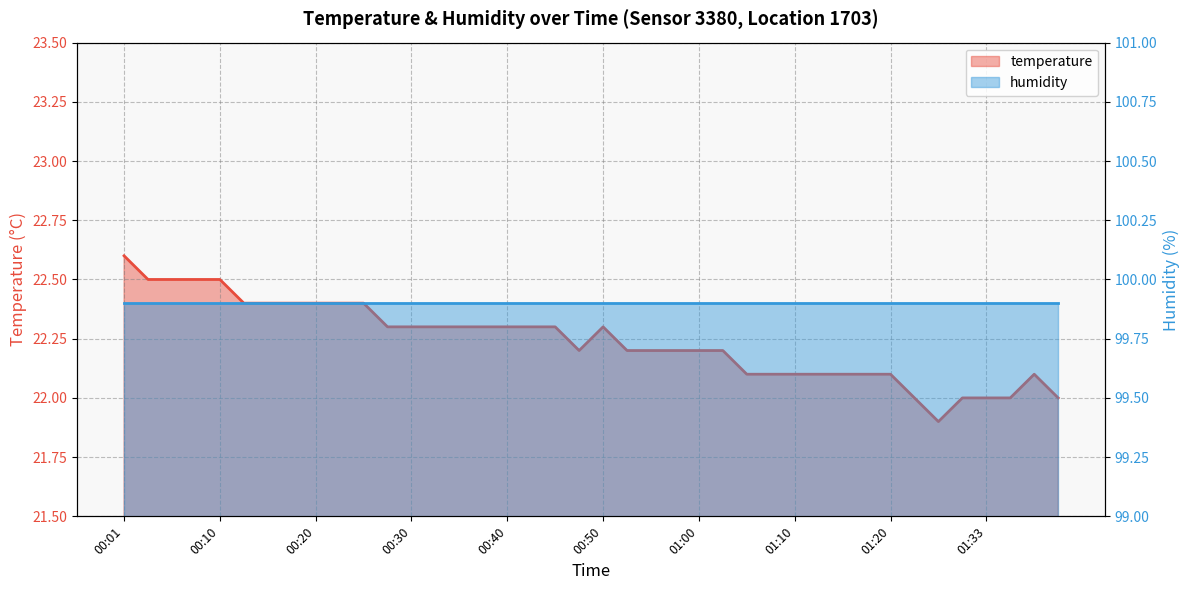

How many data points does each series have?

40